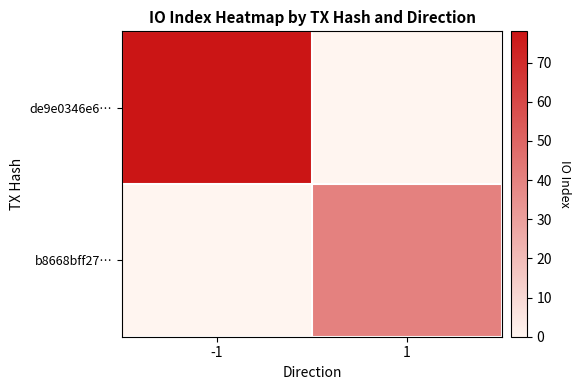

What is the spread (max minus min) of values at -1?

78